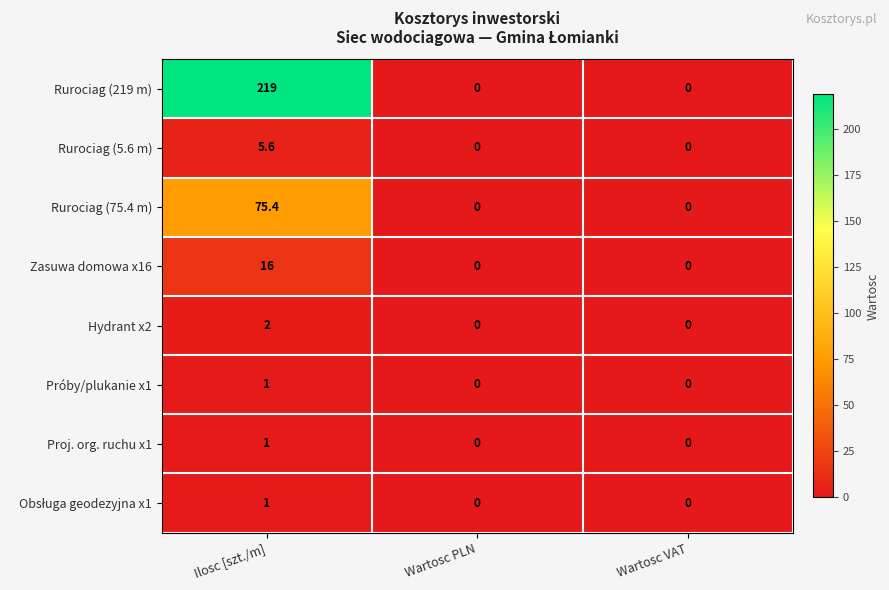

Is it true that Rurociag (5.6 m) equals 0.0 at Wartosc VAT?

True